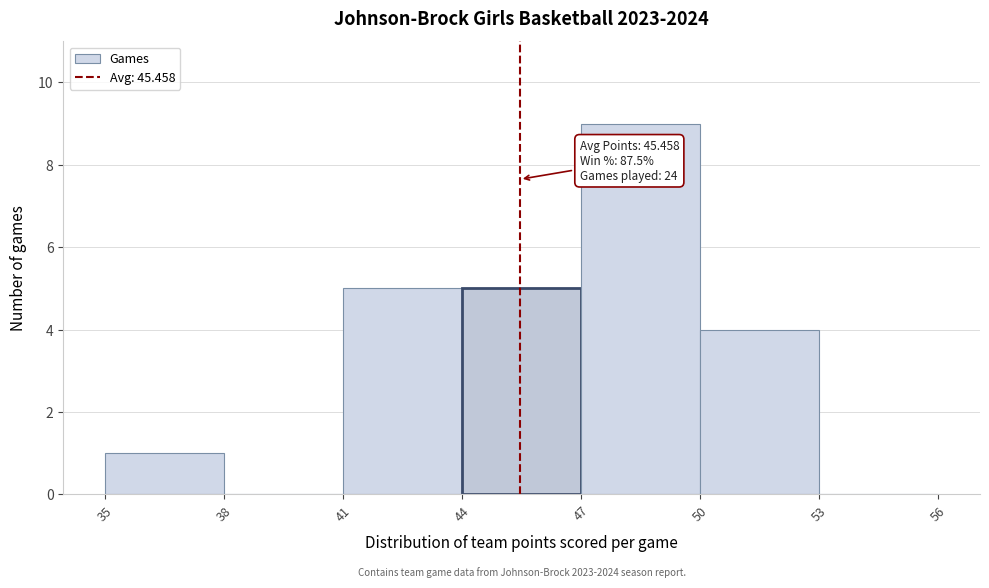

Which range on the x-axis has the tallest bar?

47 to 50